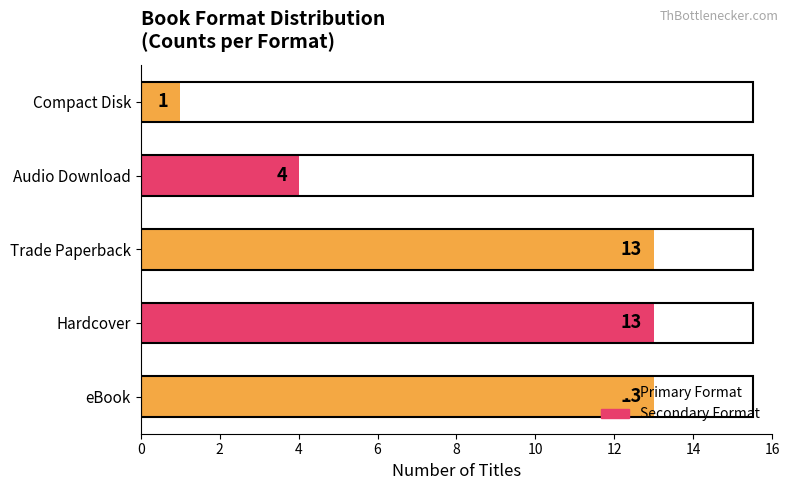

What is the average value?

9